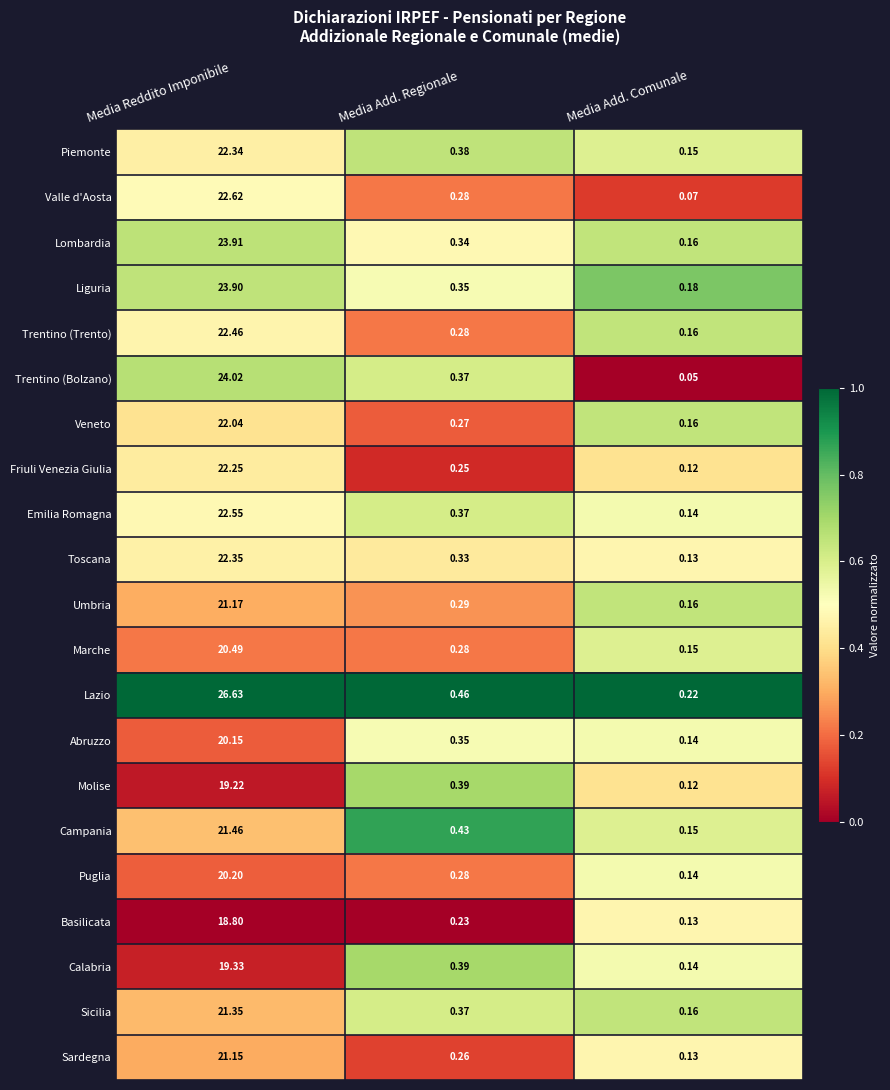

What is the total value across all series at Media Add. Comunale?

3.0